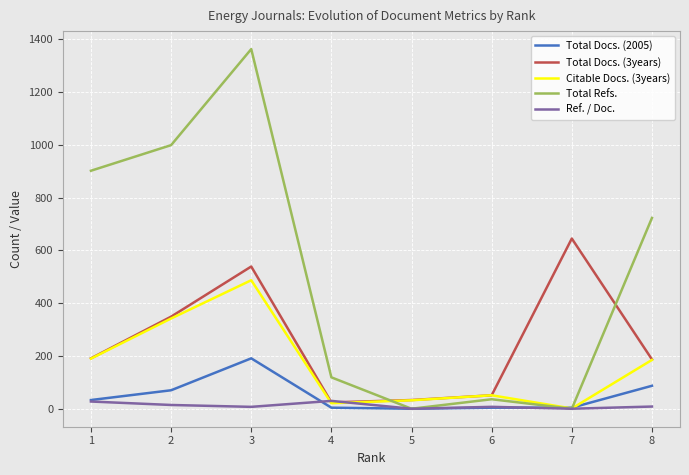

Between 2 and 6, which series saw the biggest shift?

Total Refs.